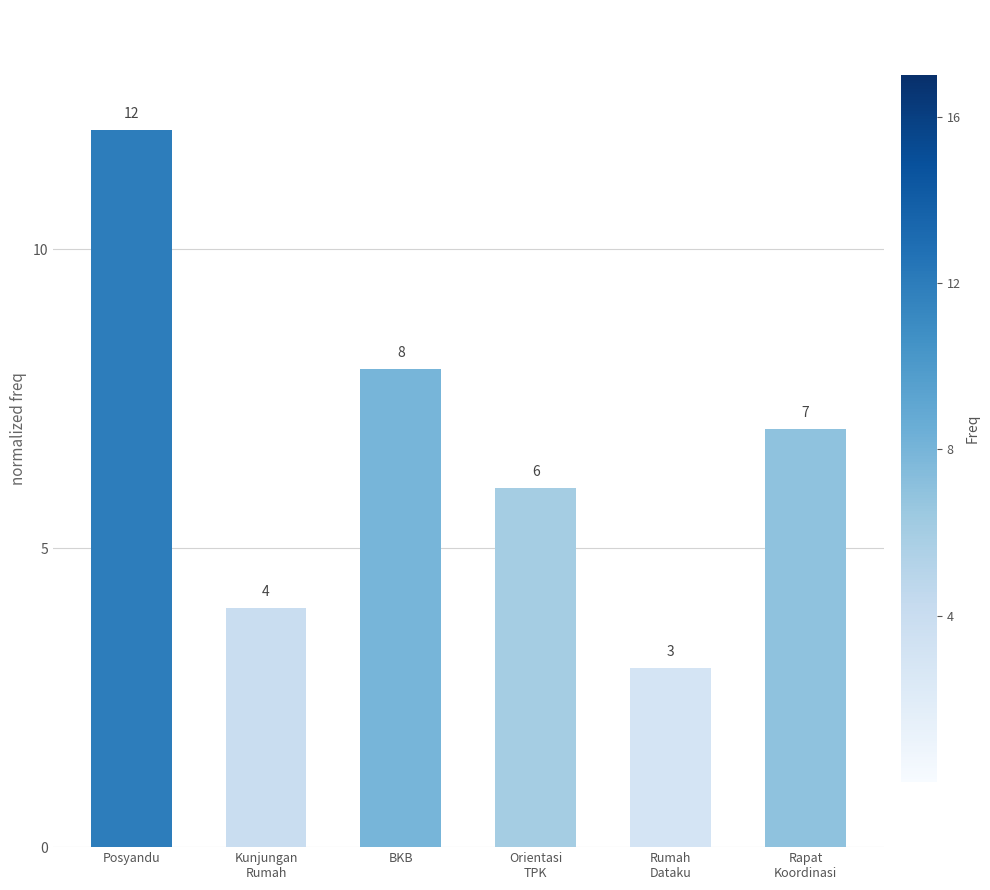

Reading left to right, list all the values displayed in this chart.

12	4	8	6	3	7